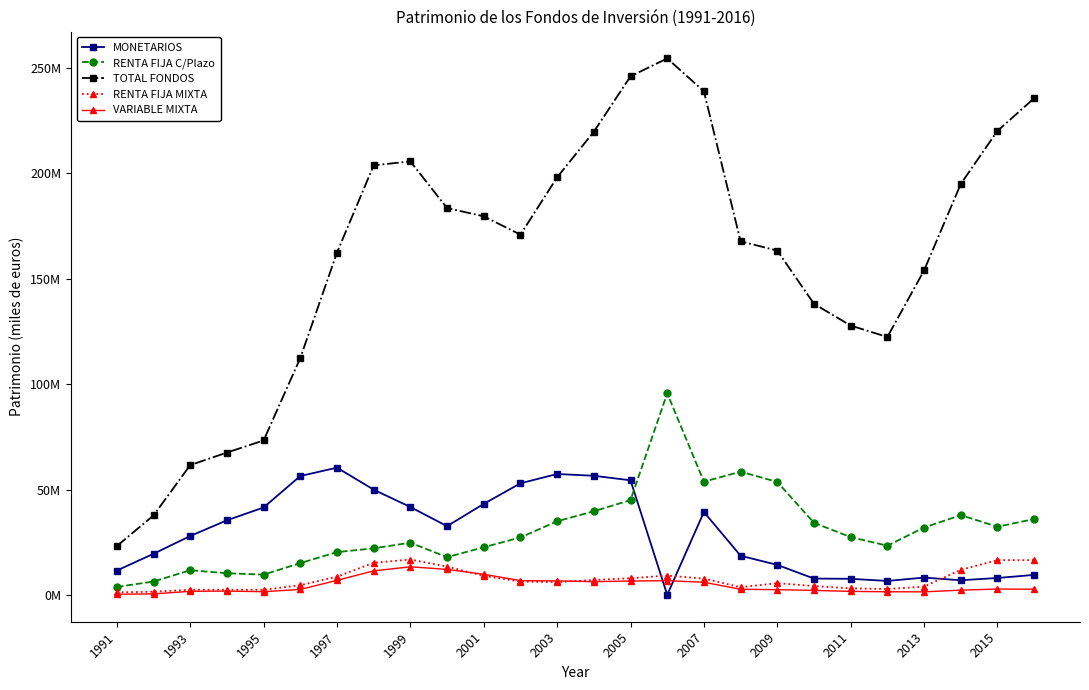

Which category has the lowest value in the RENTA FIJA MIXTA series?

1991